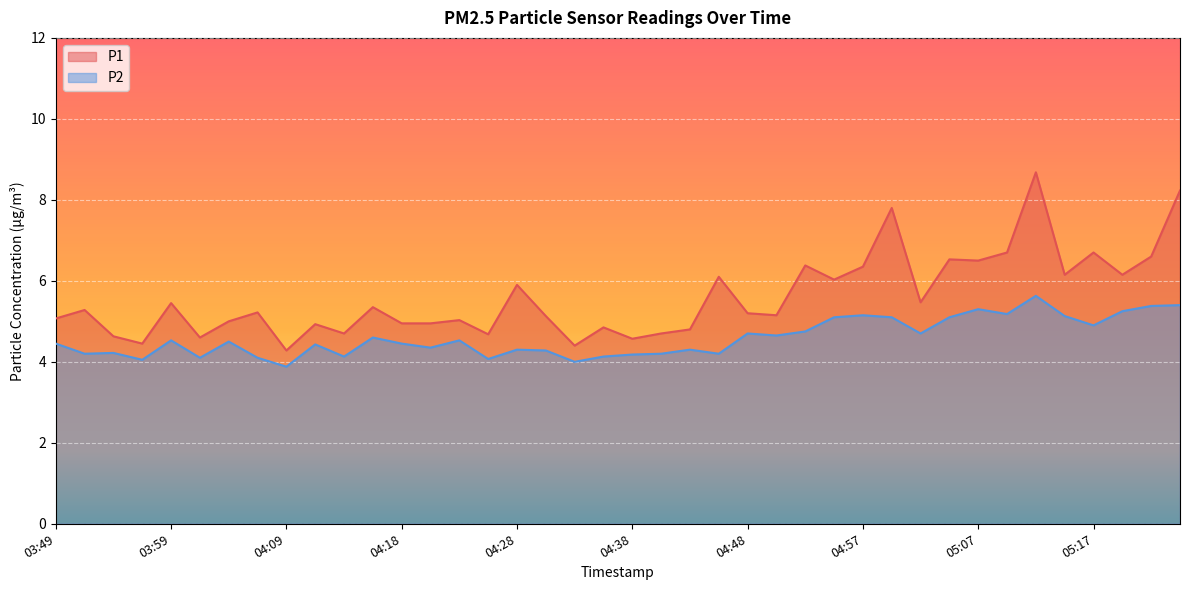

What value does the P2 series have at 04:01?

4.1